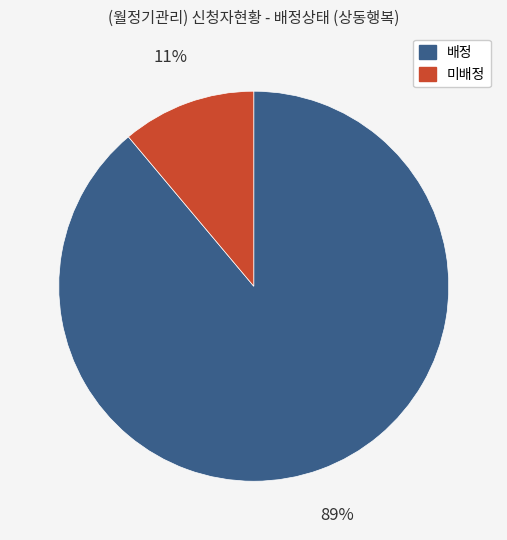

Between 미배정 and 배정, which is larger?

배정